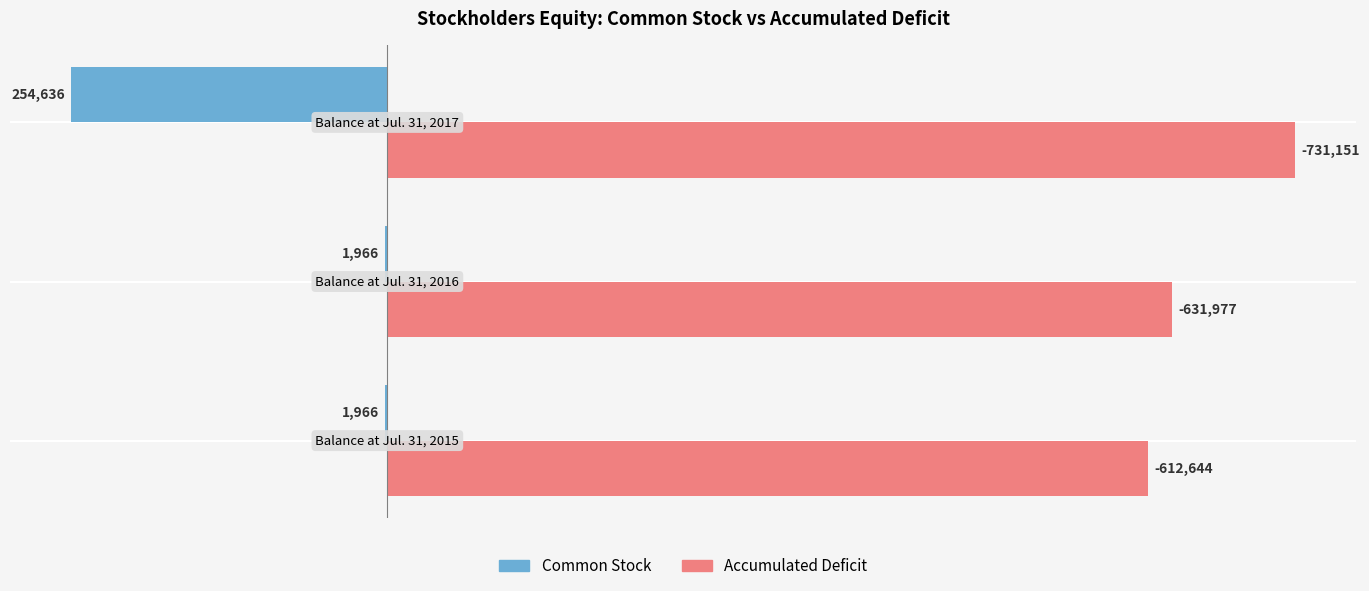

What are all the series names shown in the legend?

Common Stock, Accumulated Deficit